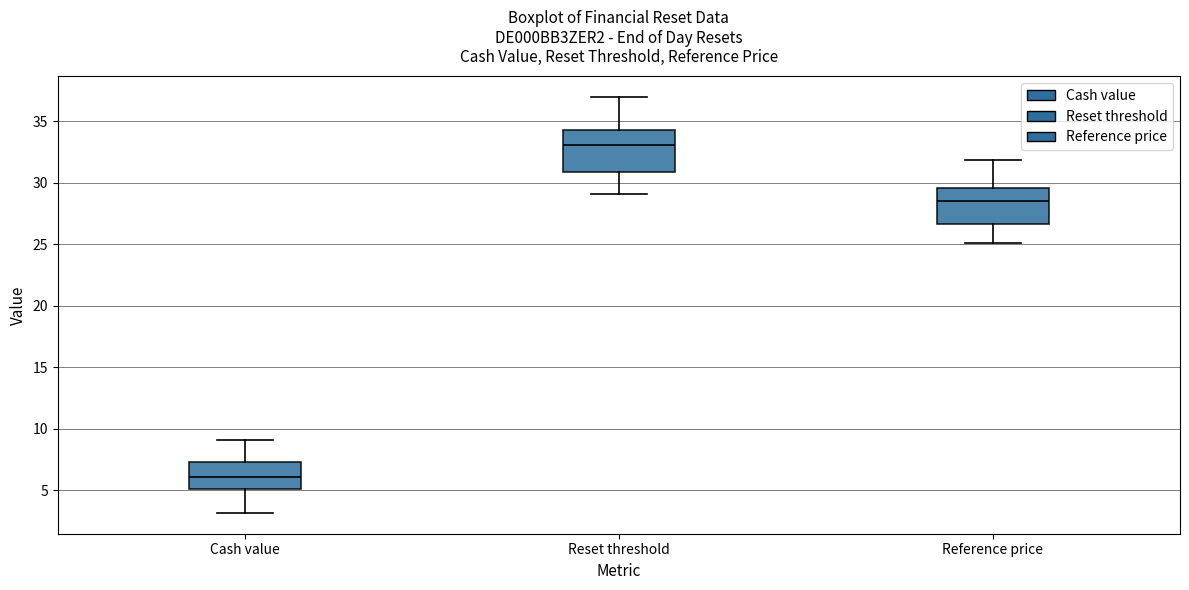

Where does the median line of the box for Cash value sit on the y-axis? The values are not printed on the chart, so give them approximately, as read against the axis.

6.0